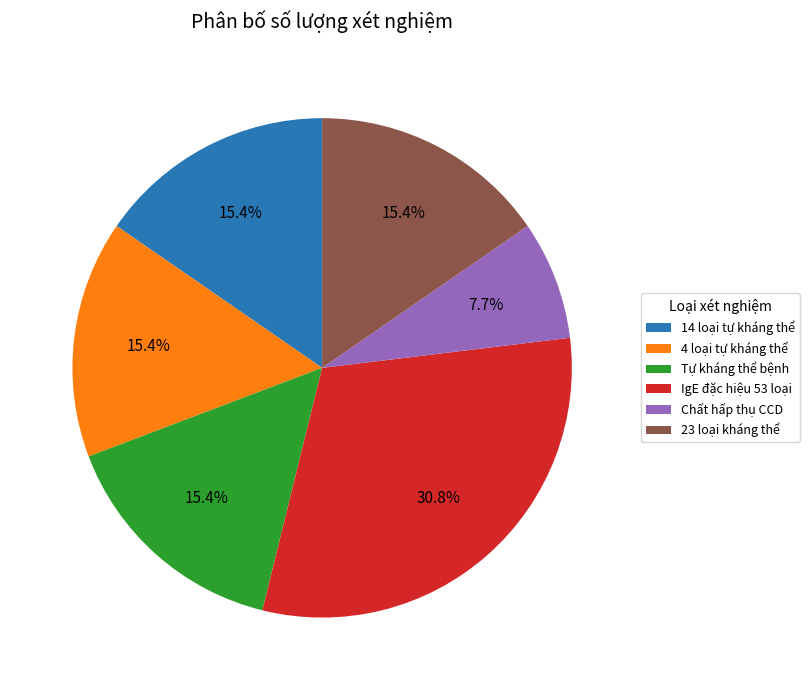

Is the sum of 4 loại tự kháng thể and 14 loại tự kháng thể greater than half?

No